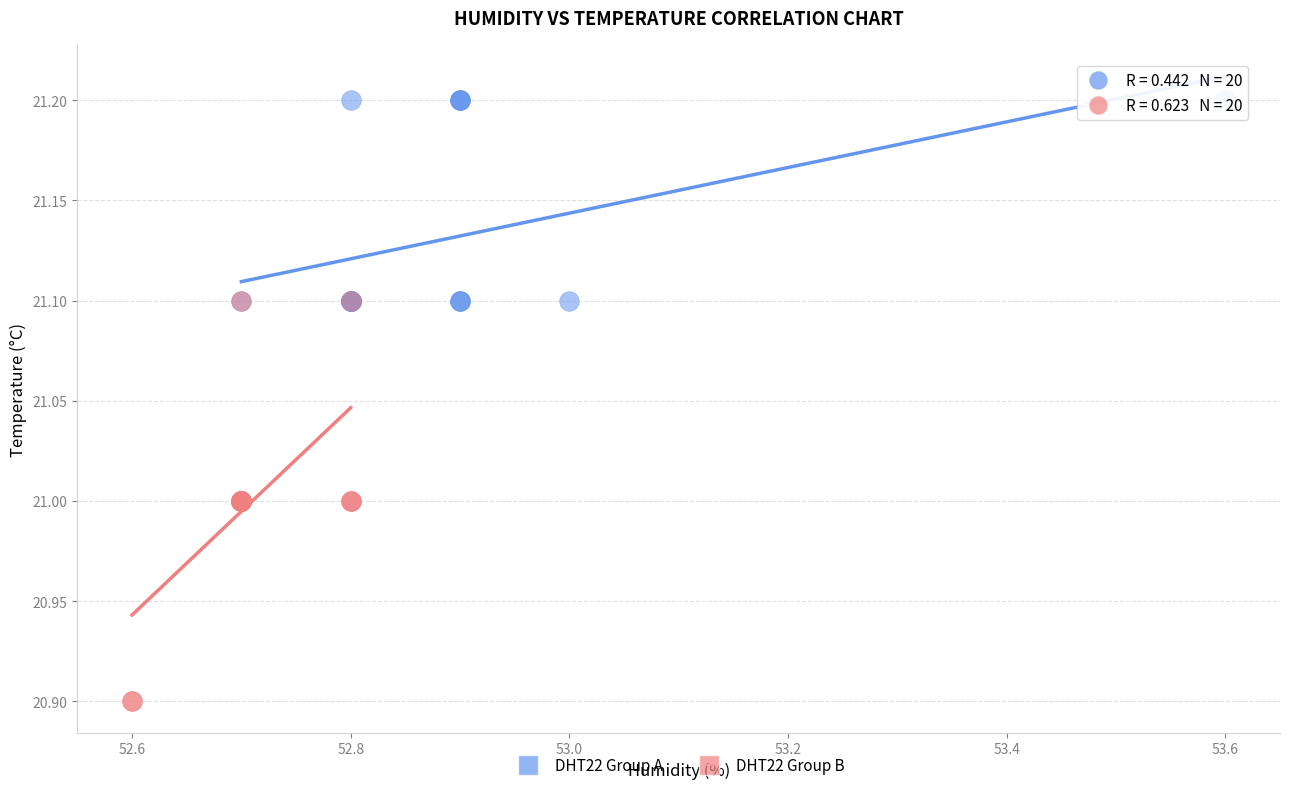

Which series reaches the minimum Y coordinate?

DHT22 Group B